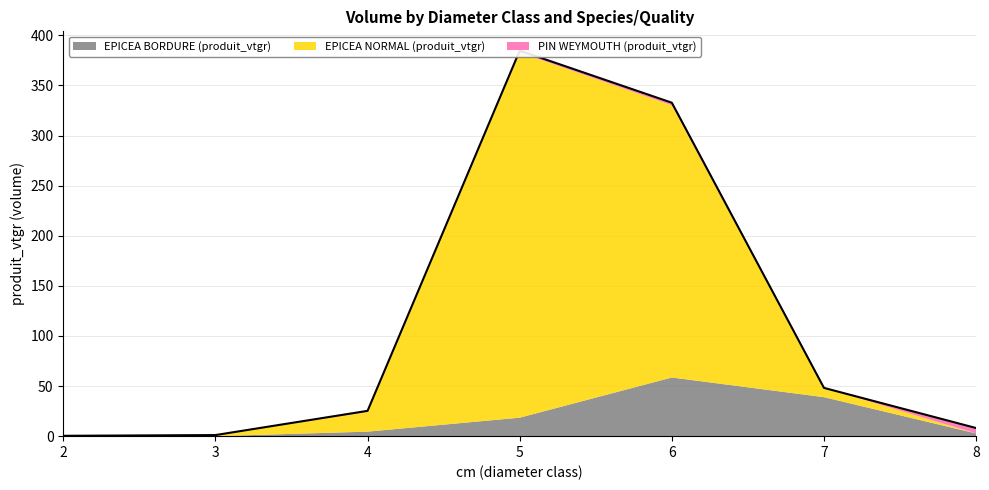

How many distinct data groups are displayed?

3